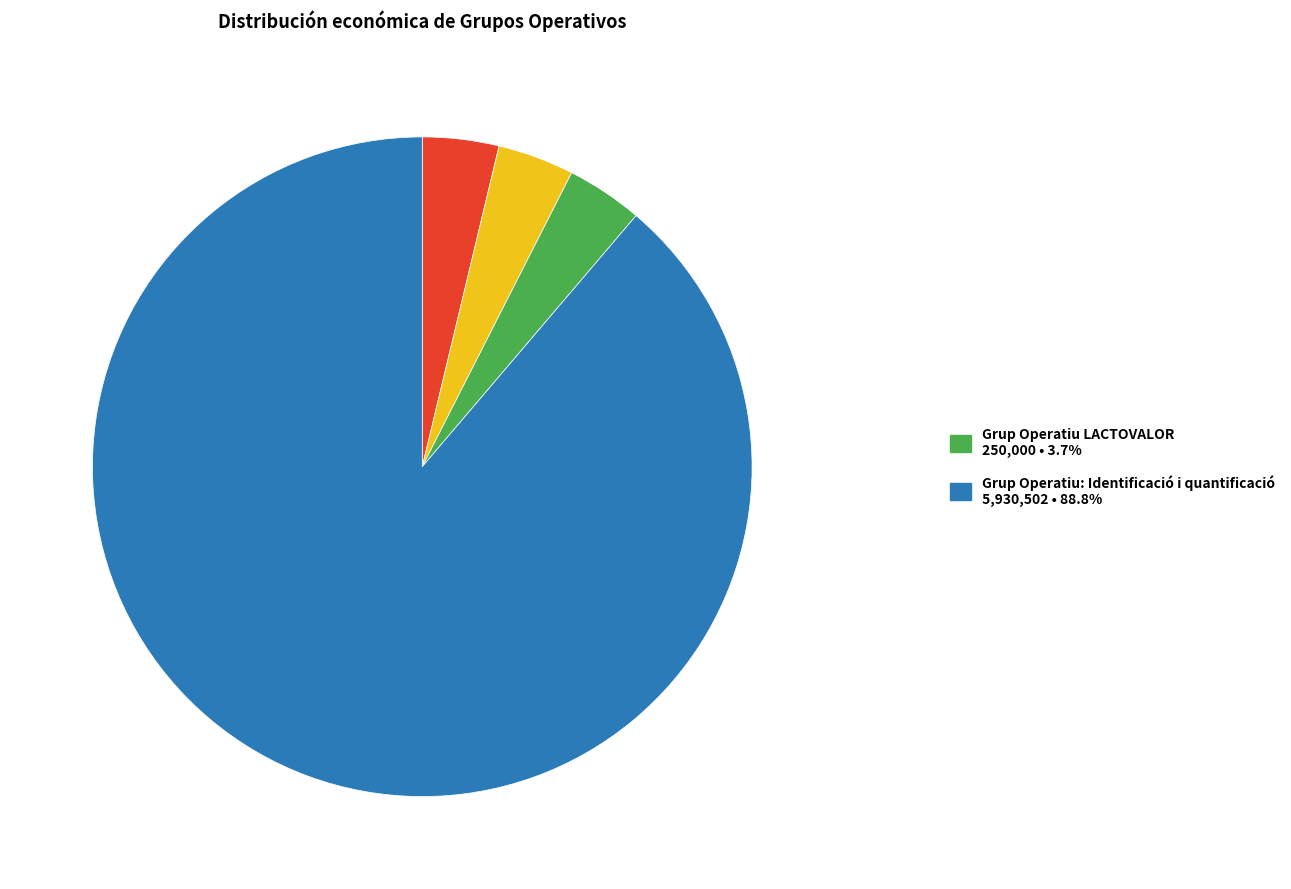

Is there a majority slice in this chart?

Yes